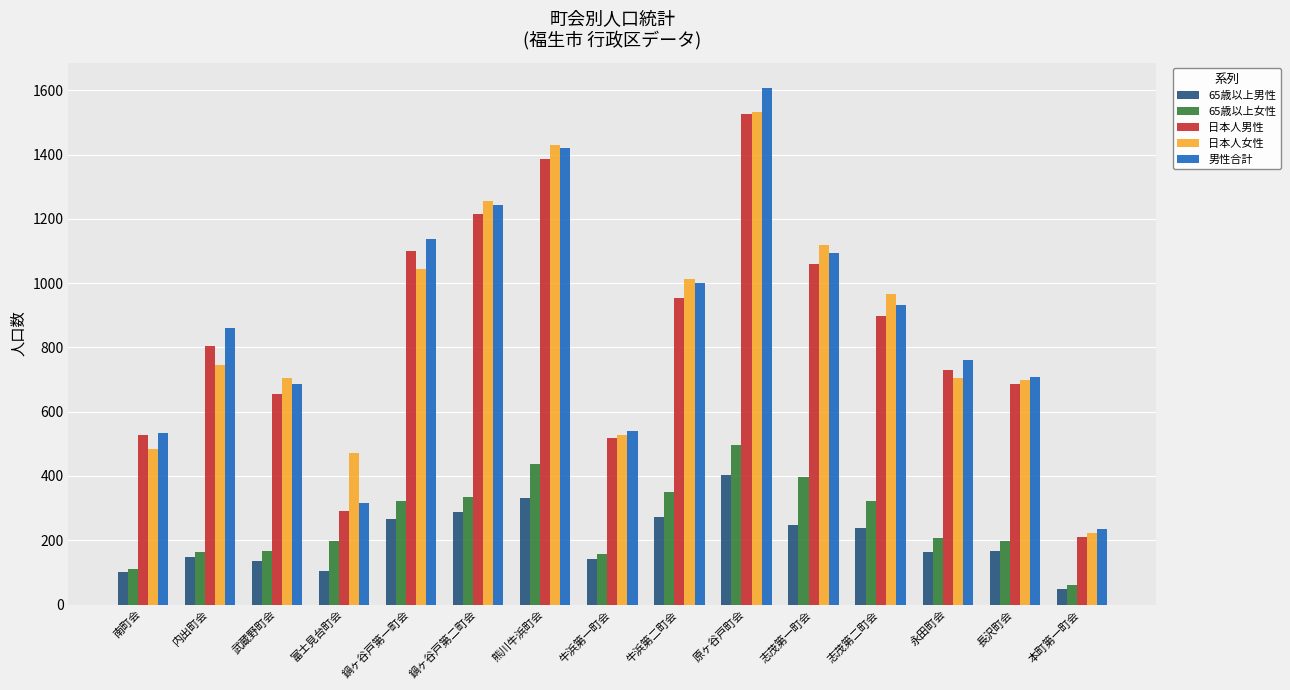

What is the difference between the maximum and minimum values in the 日本人女性 series?

1309